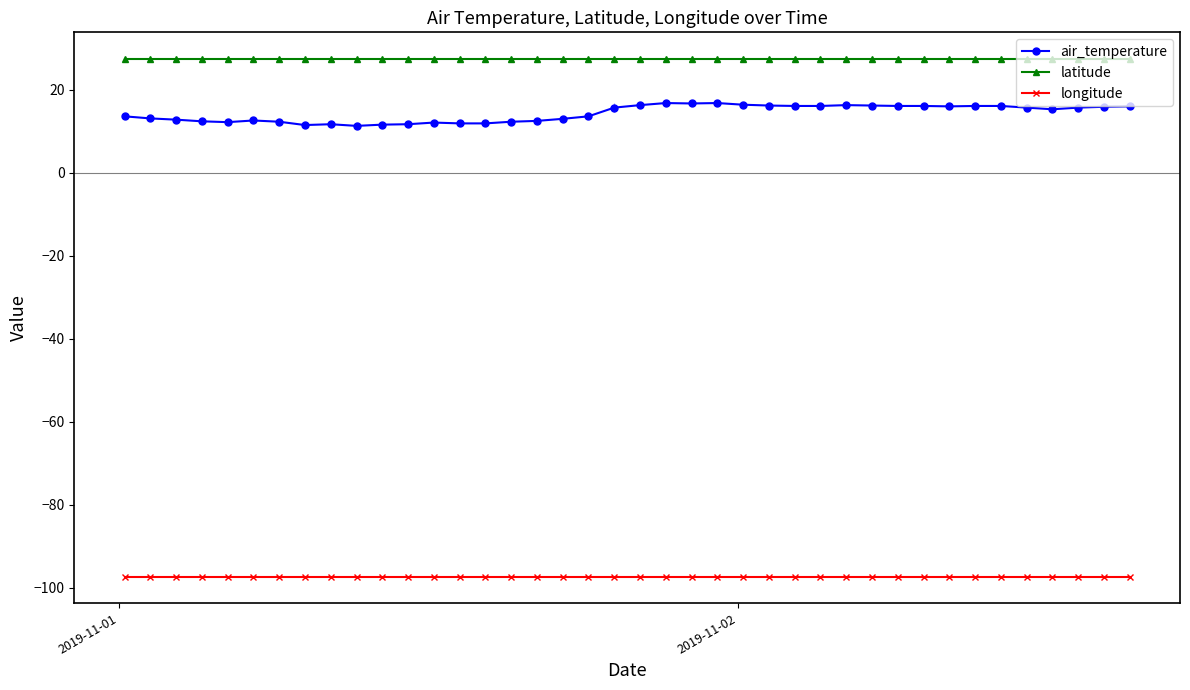

How many distinct data groups are displayed?

3